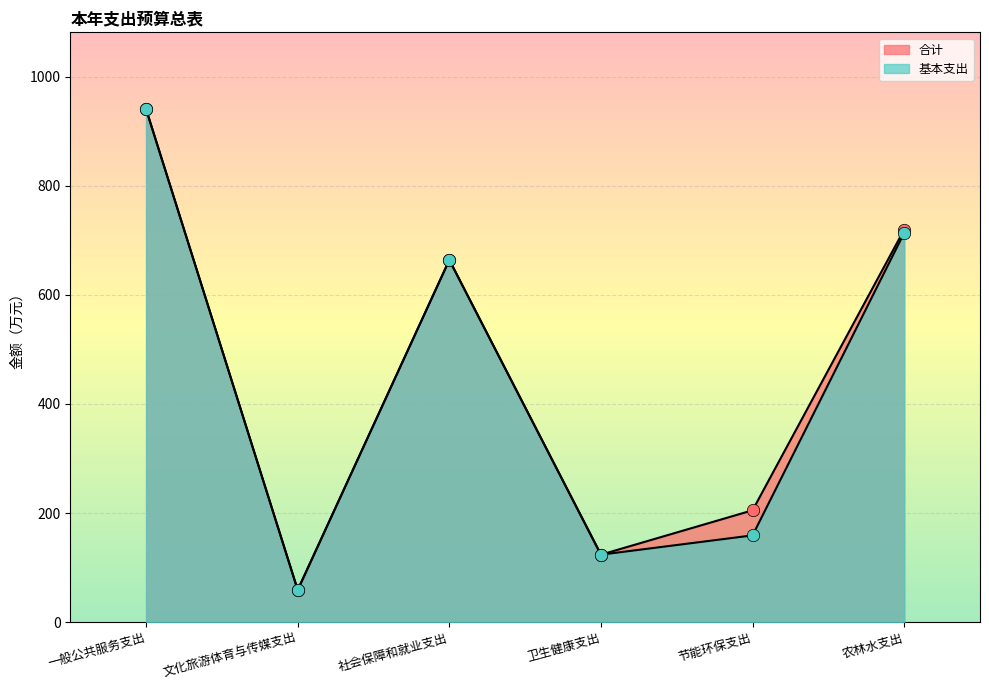

Which series has the largest Y range (max minus min)?

合计